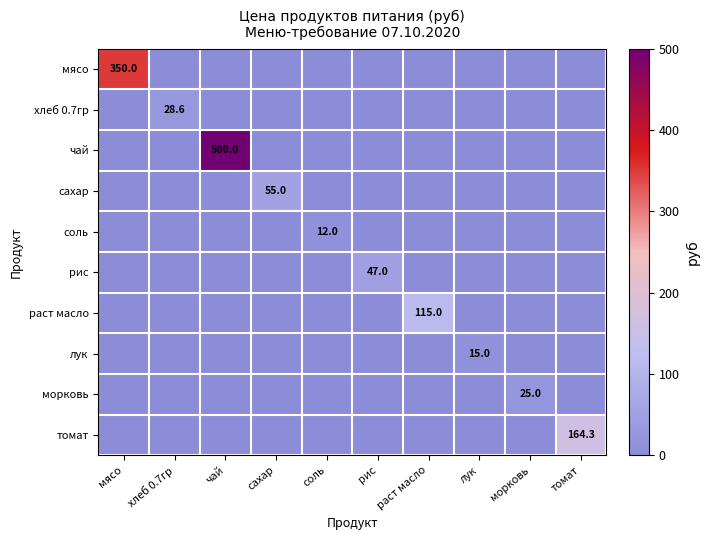

True or false: раст масло has a value of 0.0 at чай.

True